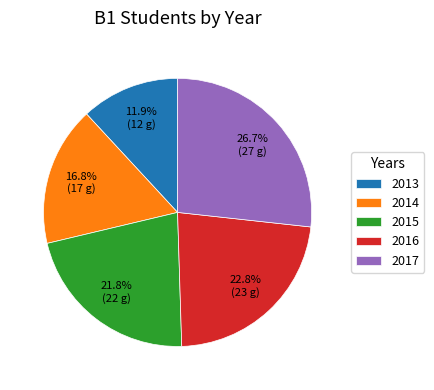

What is the largest slice in the pie chart?

2017